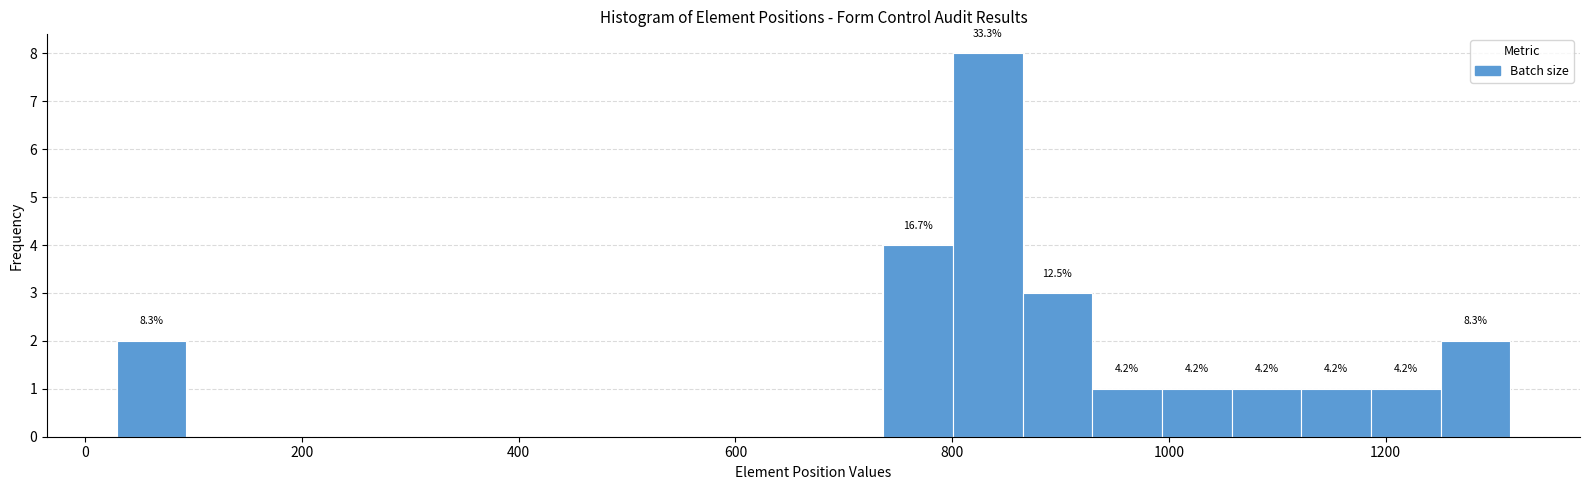

Around what value on the x-axis is the tallest bar? Give the approximate position of its centre, as read against the axis.

840